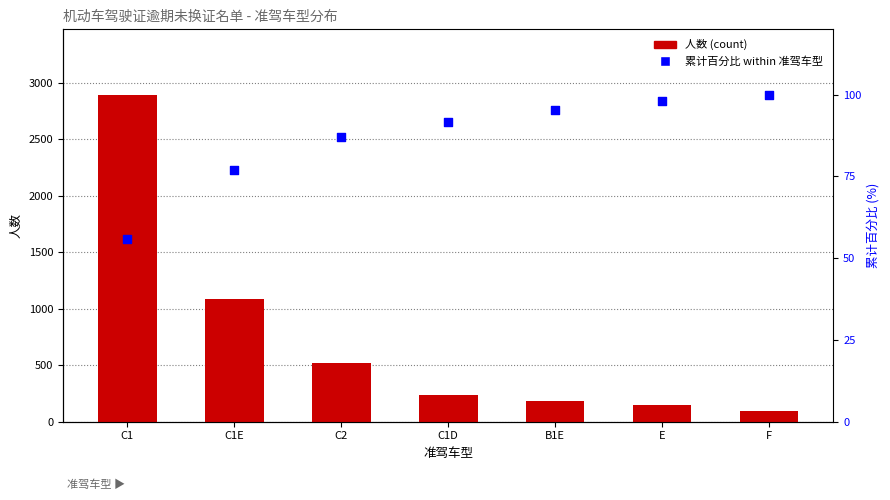

Which series has the widest spread of Y values?

人数